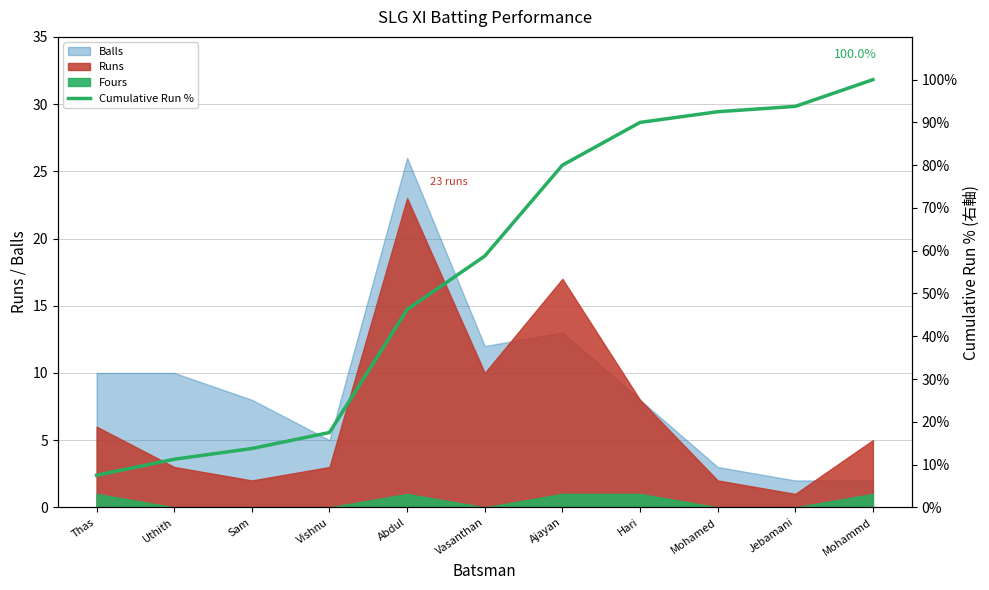

Reading left to right, extract all data points from this chart.

Thas=7.5	Uthith=11.2	Sam=13.8	Vishnu=17.5	Abdul=46.2	Vasanthan=58.8	Ajayan=80.0	Hari=90.0	Mohamed=92.5	Jebamani=93.8	Mohammd=100.0